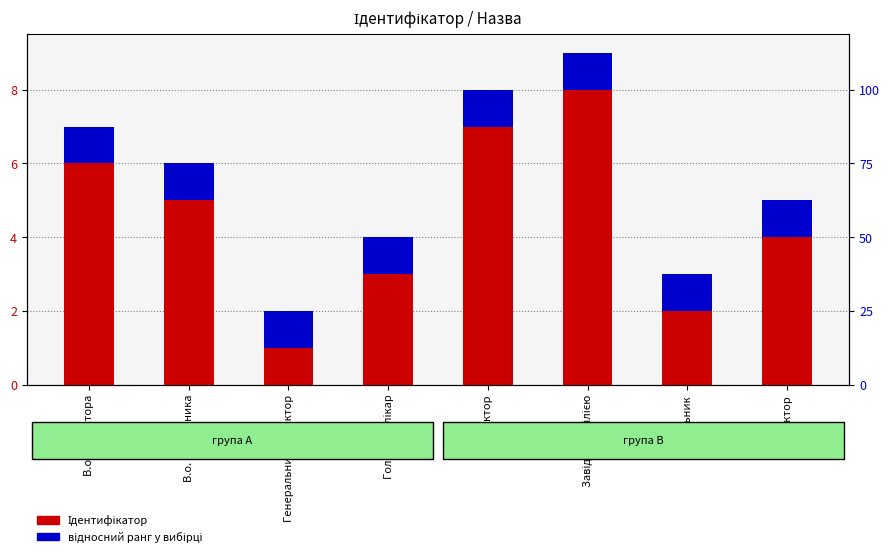

What position from the right is В.о. директора?

8